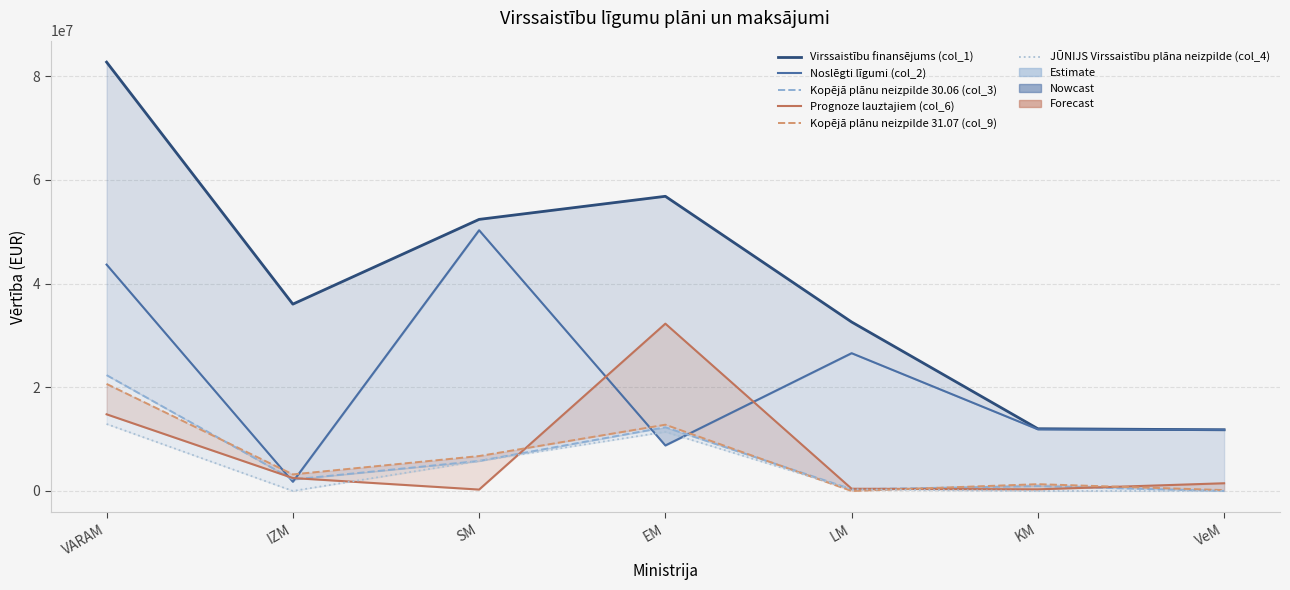

What value does the Noslēgti līgumi (col_2) series have at IZM?

1775040.0